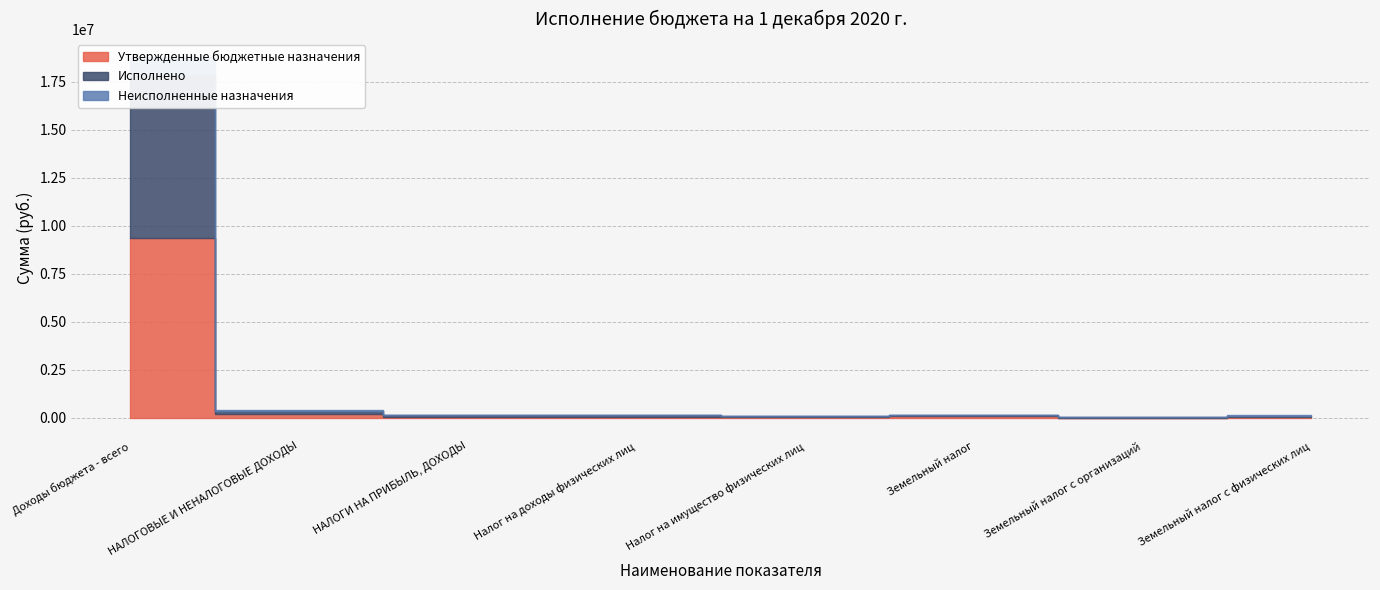

What is the smallest value displayed?

93.2